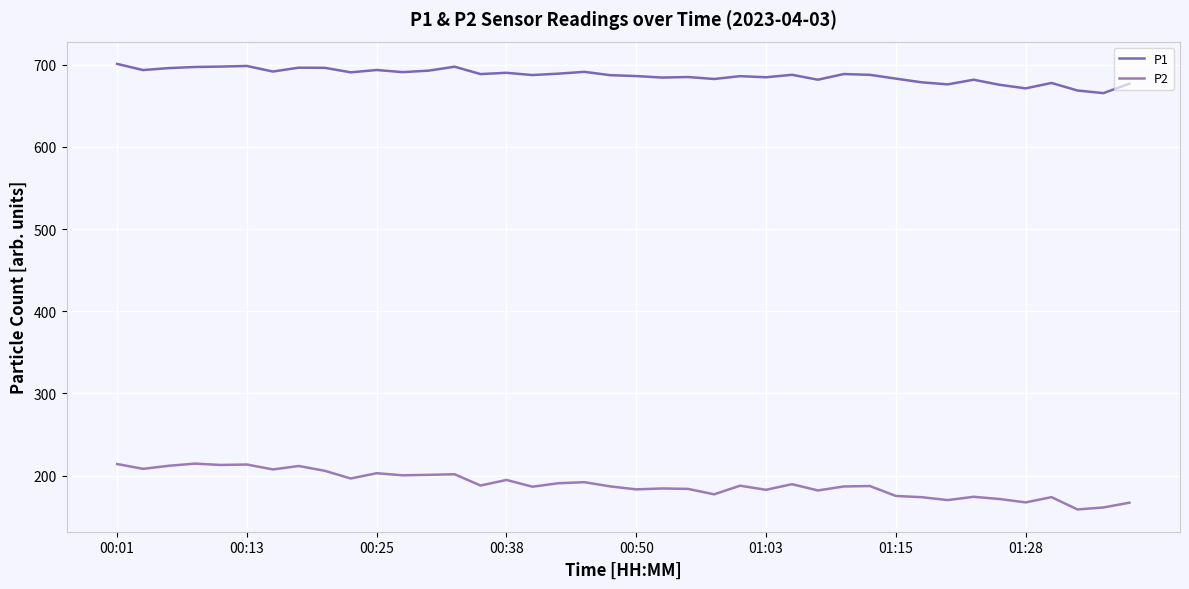

What is the lowest value of the P2 series?

158.9